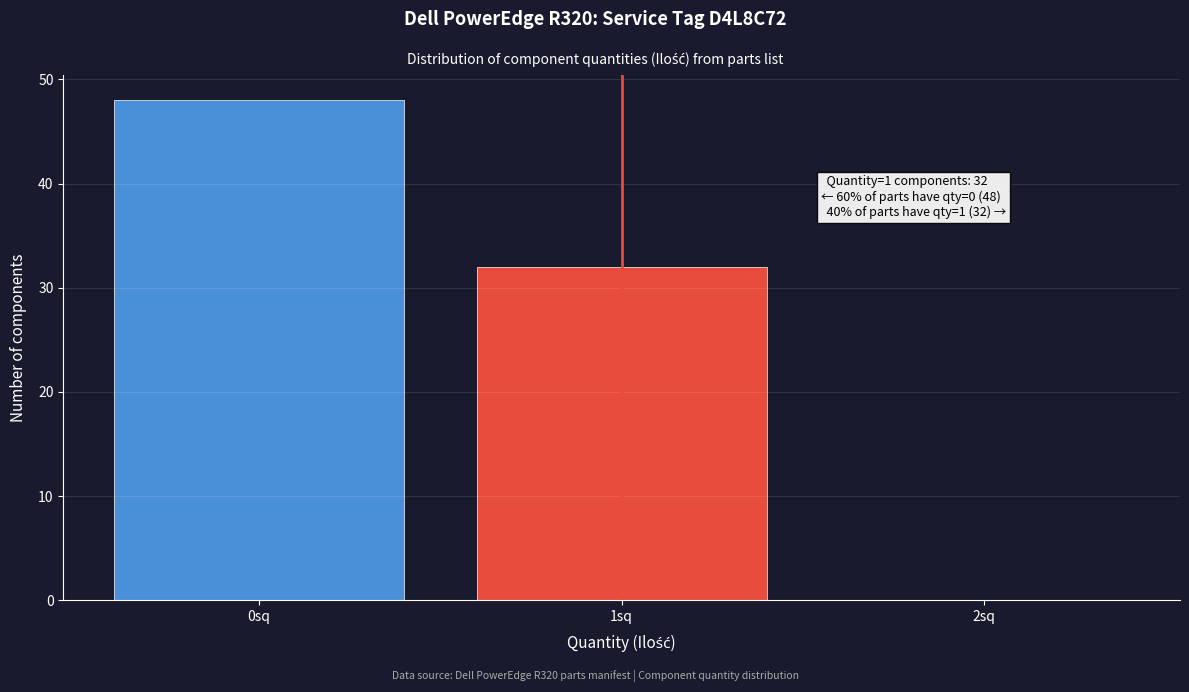

Reading left to right, extract all data points from this chart.

0sq=48	1sq=32	2sq=0